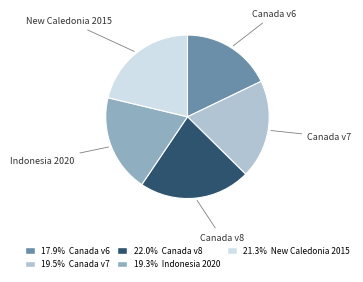

Does any single category account for the majority?

No